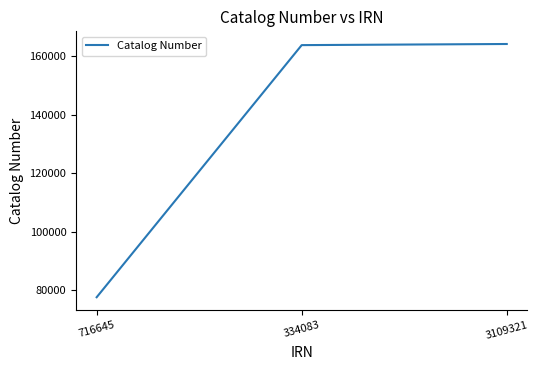

What is the smallest value displayed?

77648